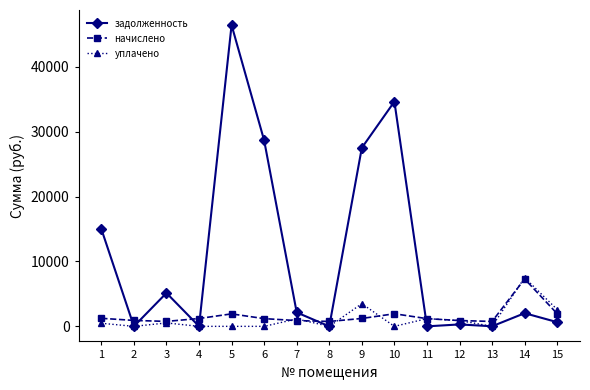

What is the value of the задолженность point at the 15th from the left?

646.8